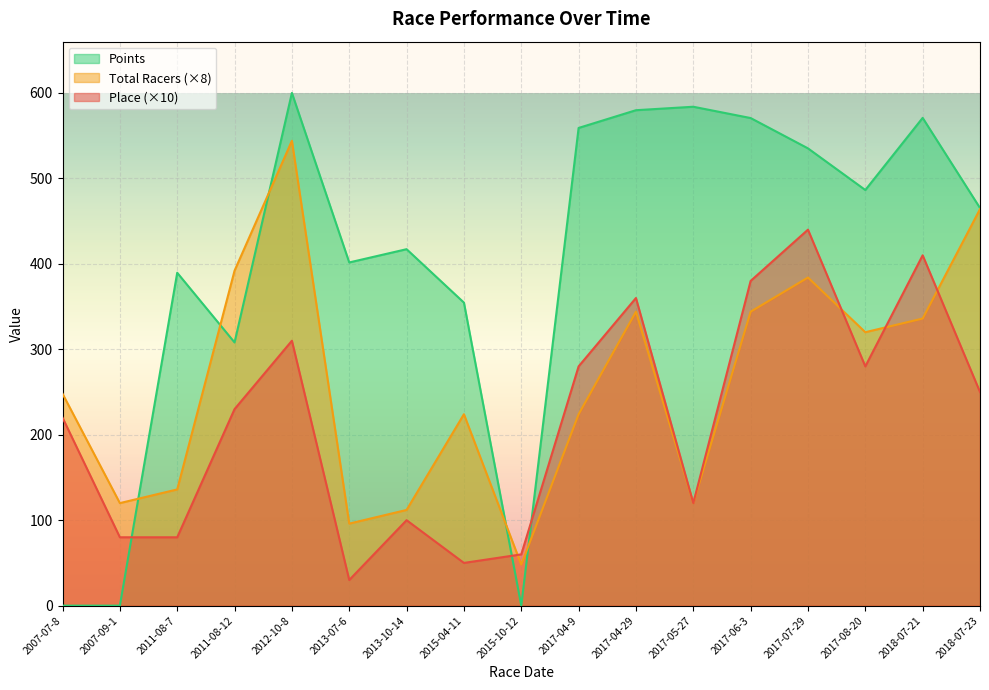

At 2015-04-11, list the series in order from largest to smallest.

Points, Total Racers (×8), Place (×10)